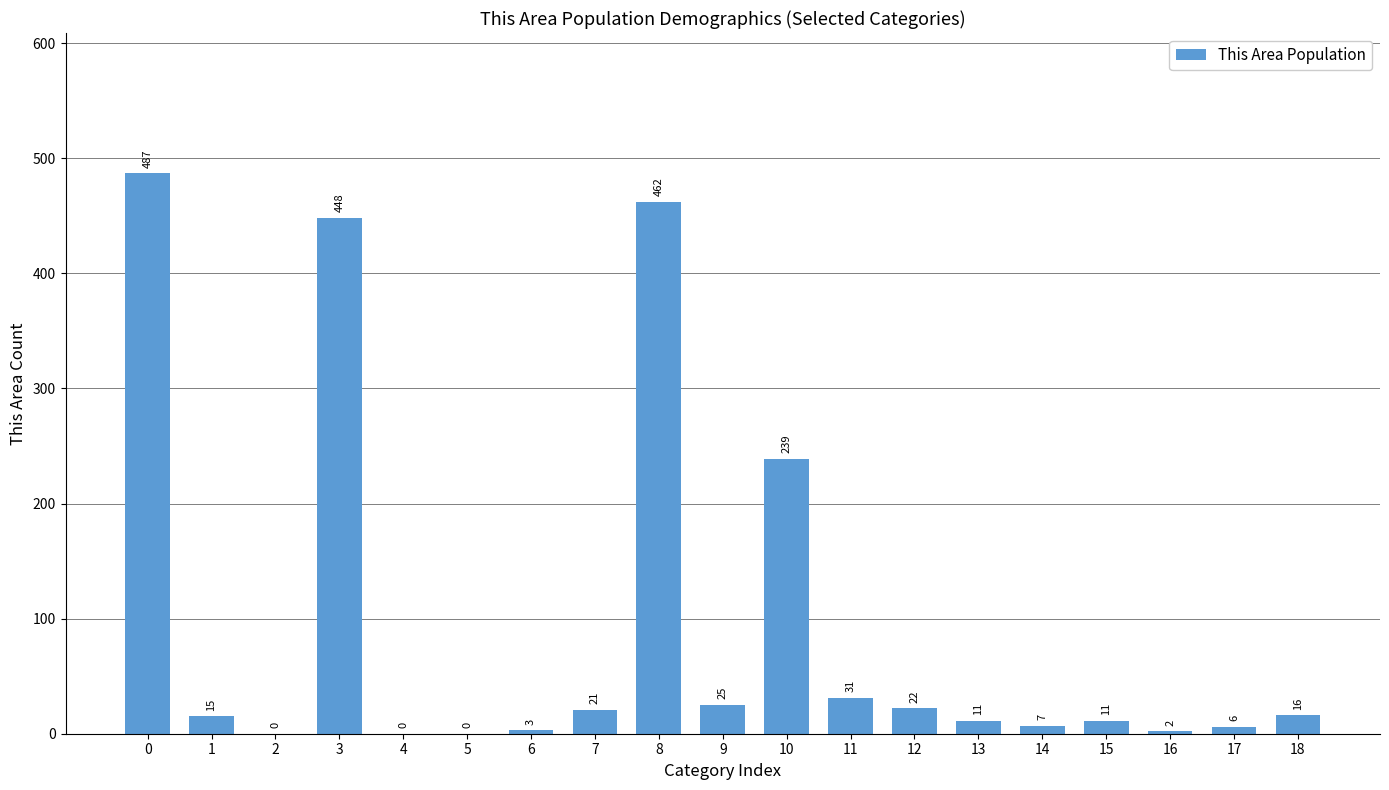

What is the difference between the values at 9 and 17?

19